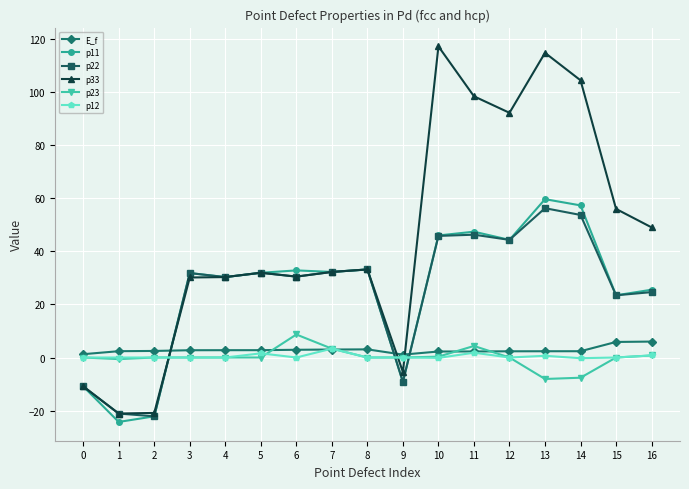

The value of p11 at 15 is 39.2. True or false?

False